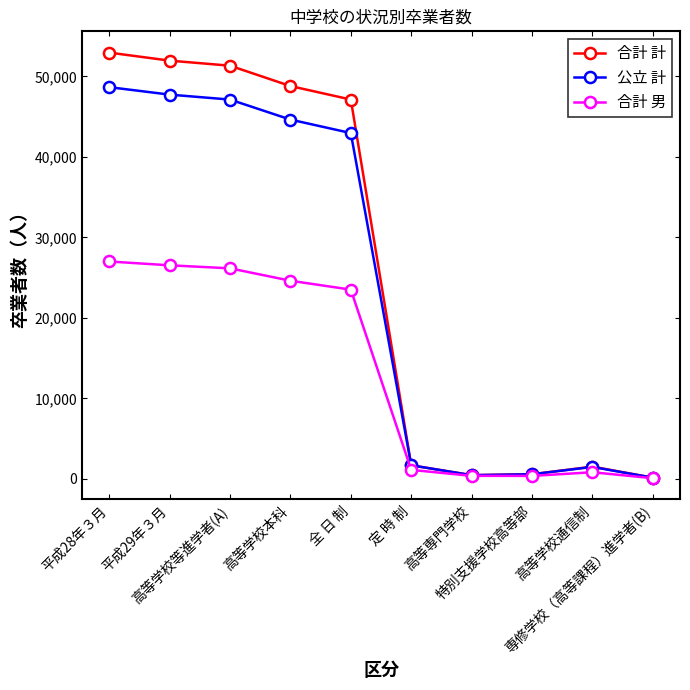

At how many categories does at least one series exceed 18621?

5